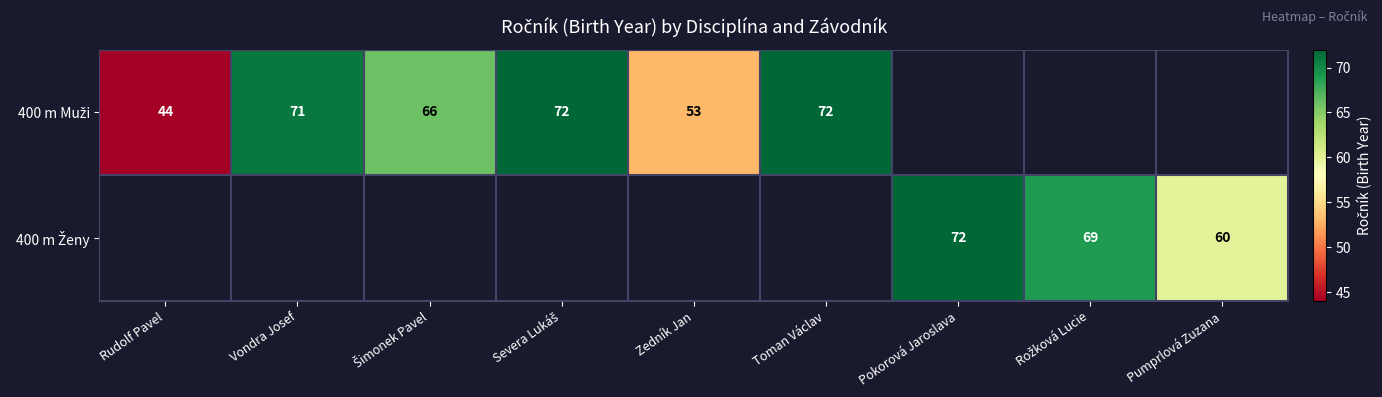

Rank the series at Vondra Josef from highest to lowest value.

400 m Muži, 400 m Ženy